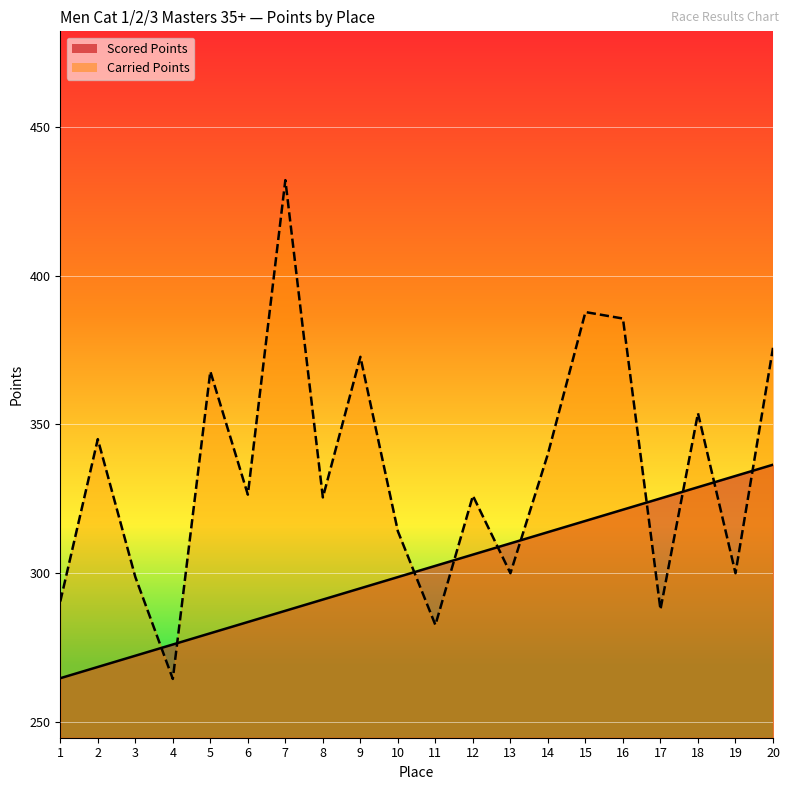

How many interior local peaks does the Carried Points series have?

7